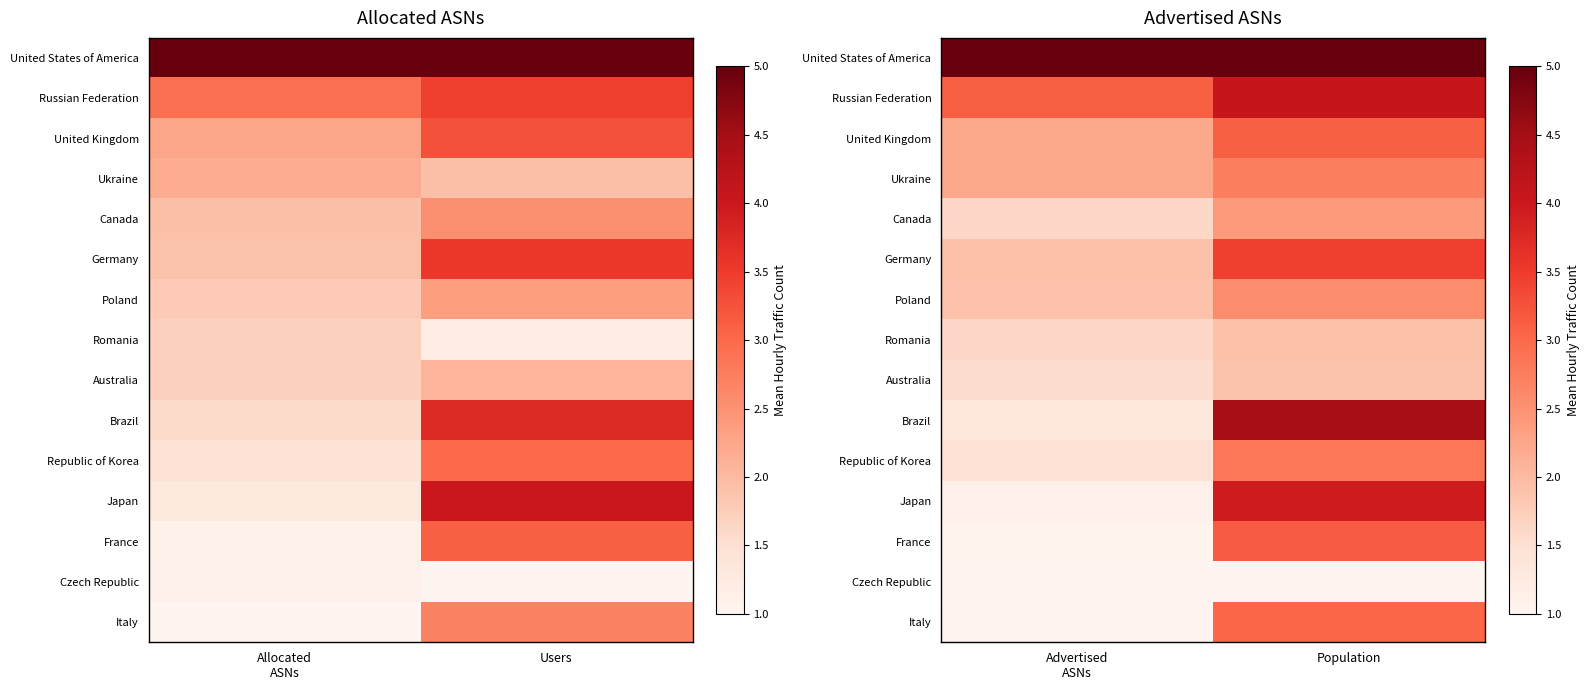

Which category has the highest value across all series?

Population